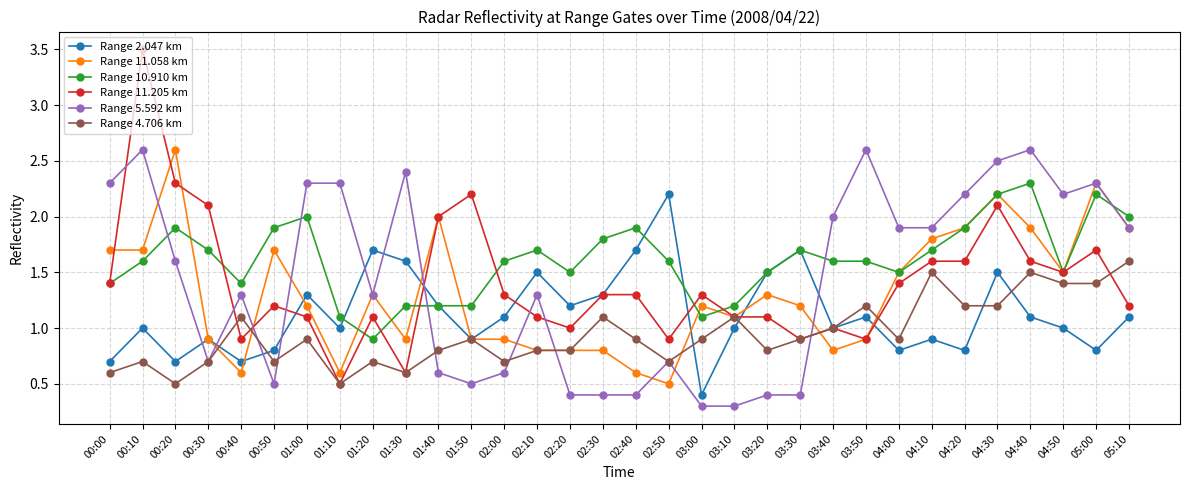

What is the sum of all Range 11.205 km values?

44.8